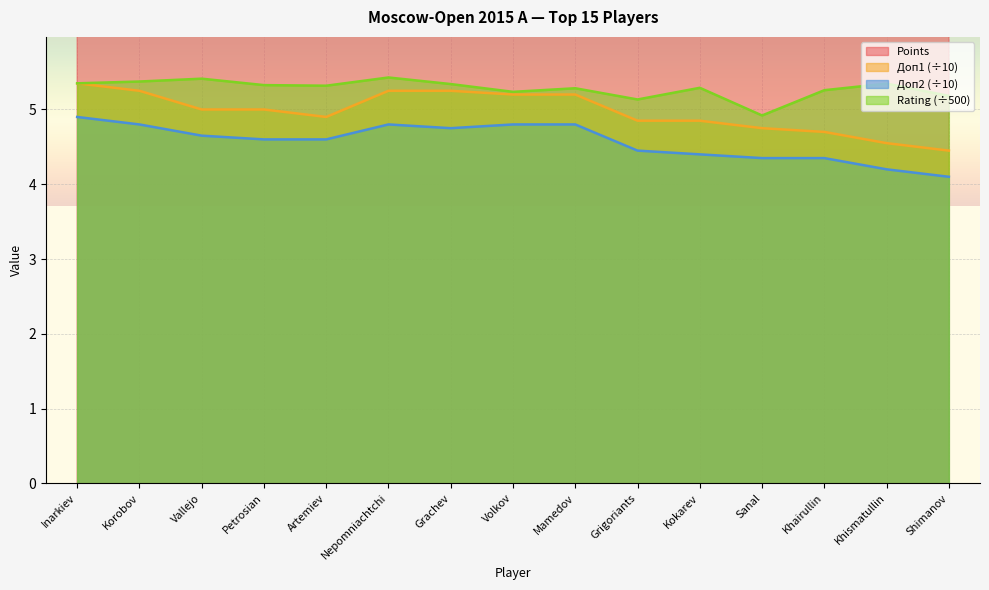

Is the value of Doп1 at Volkov greater than the value of Doп2 at Khismatullin?

Yes